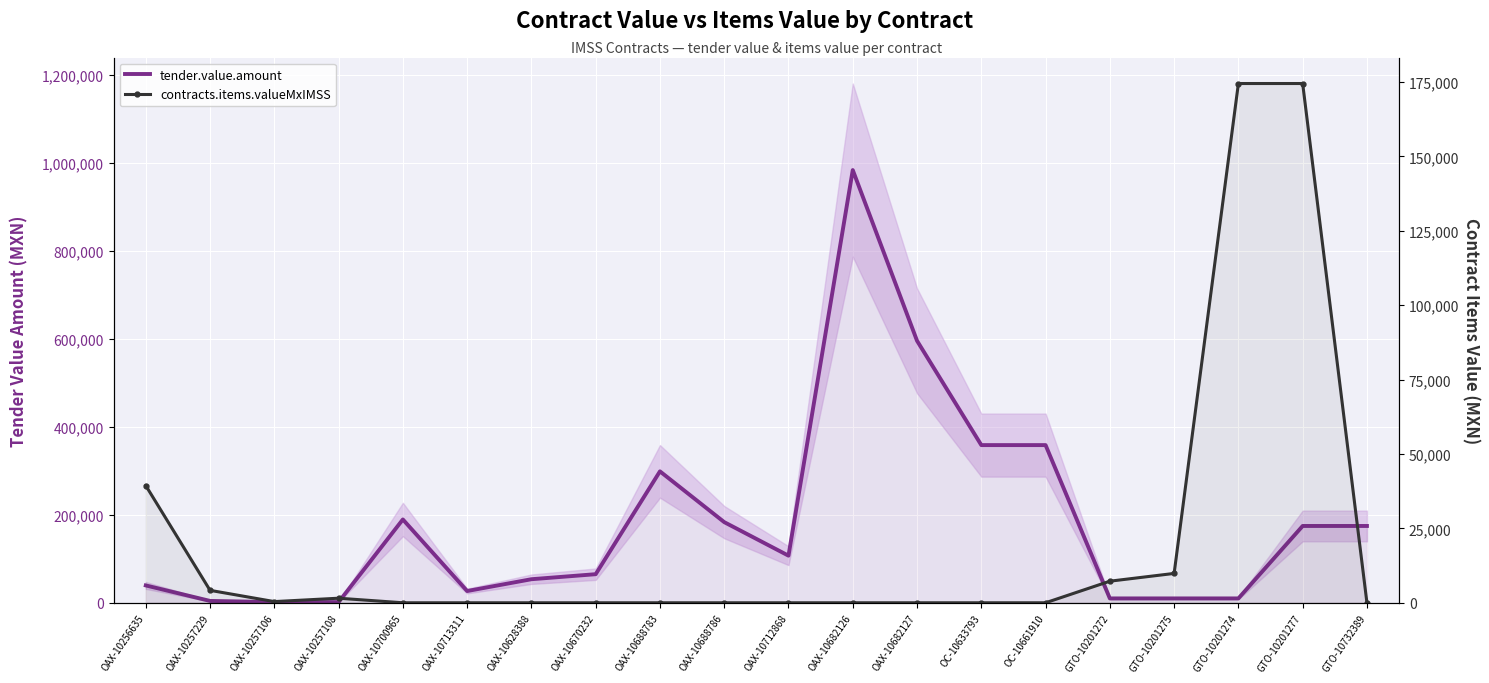

Rank the series at OAX-10713311 from lowest to highest value.

contracts.items.valueMxIMSS, tender.value.amount